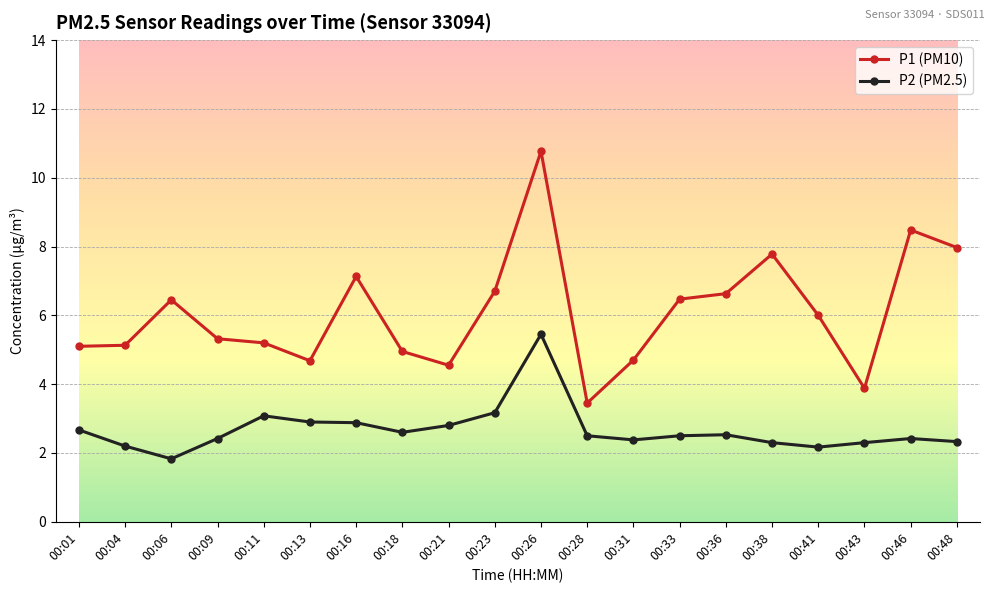

What is the value of the P2 (PM2.5) point at the 12th from the left?

2.5